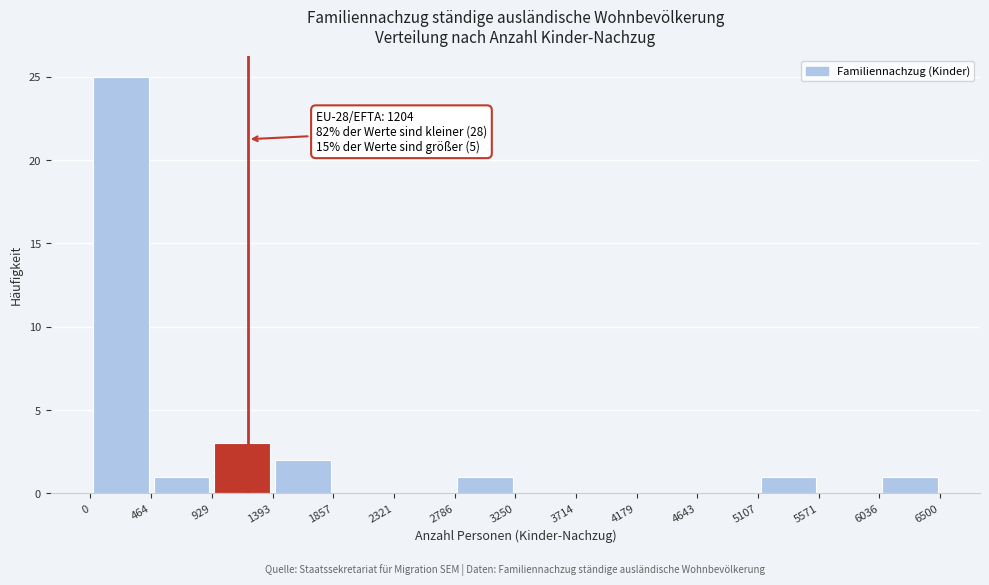

Which range on the x-axis has the tallest bar?

0 to 464